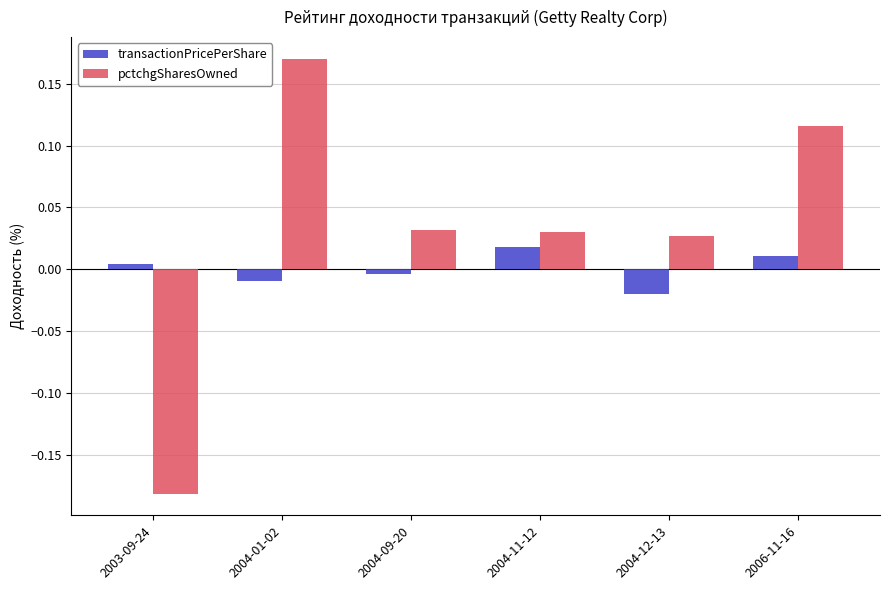

The transactionPricePerShare series shows -0.0 at 2004-12-13. True or false?

True